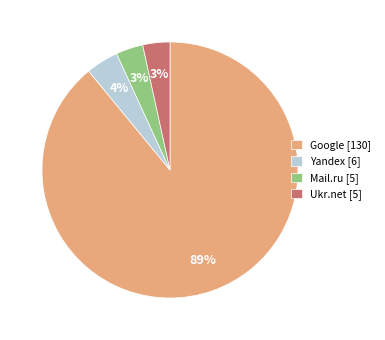

Does any single category account for the majority?

Yes